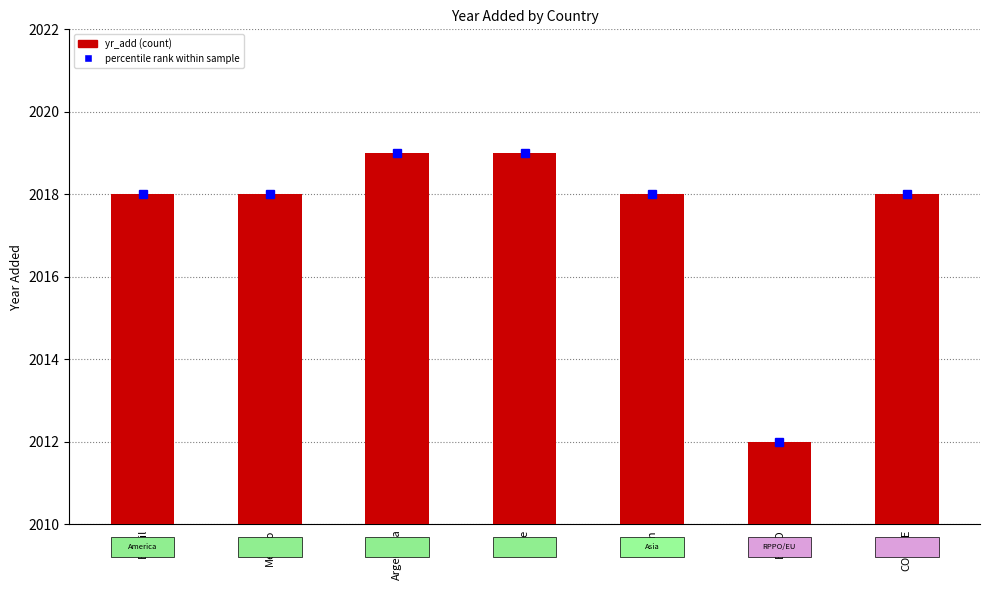

What is the ratio of the value at Mexico to the value at Argentina?

1.0